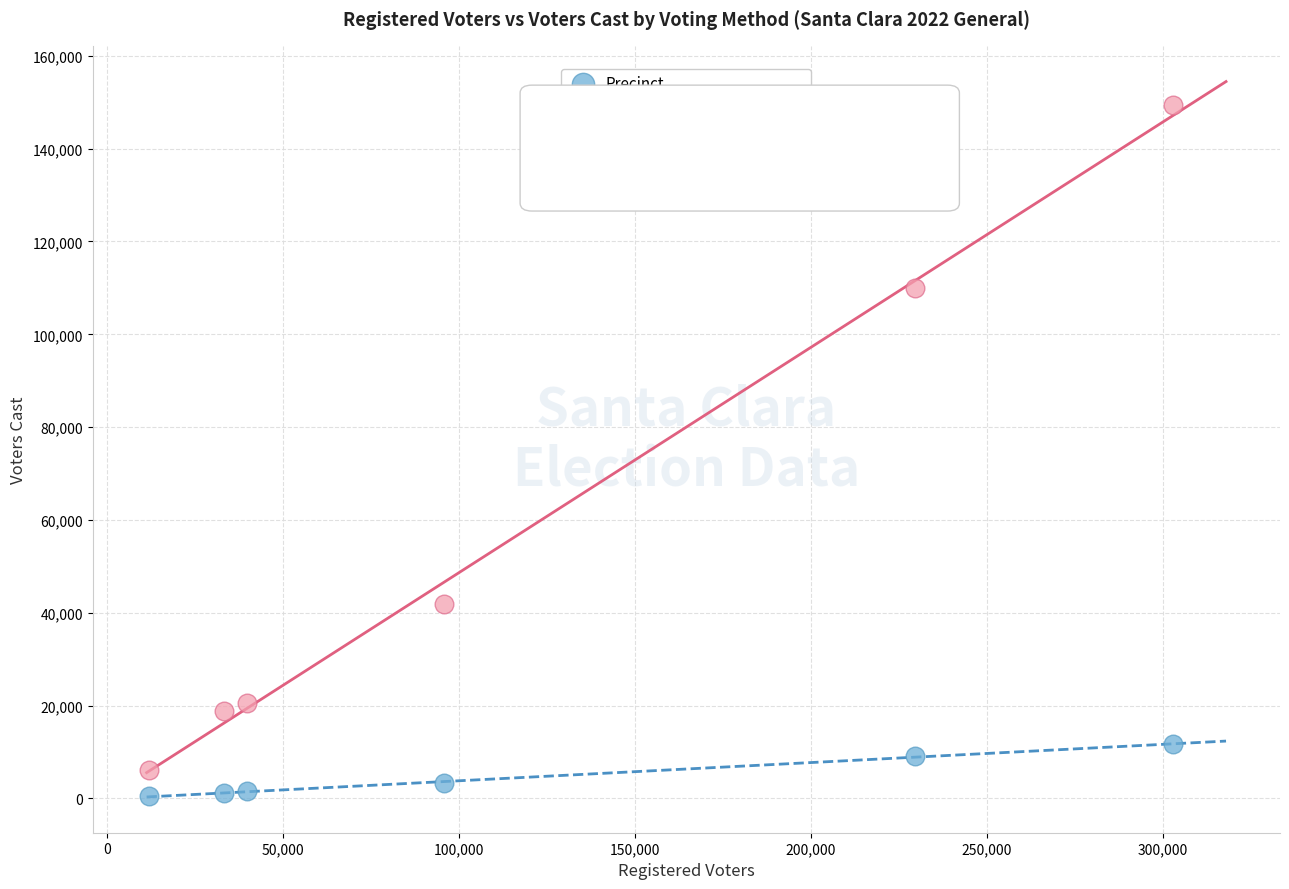

In the Vote by Mail series, what Y value is closest to 77775?

110008